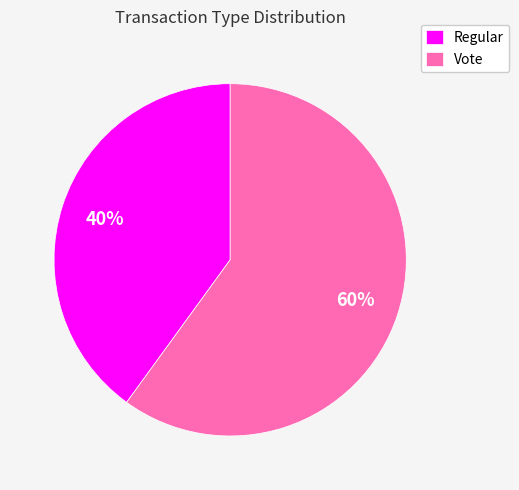

To the nearest percent, what is the difference between the largest and smallest slice percentages?

20%